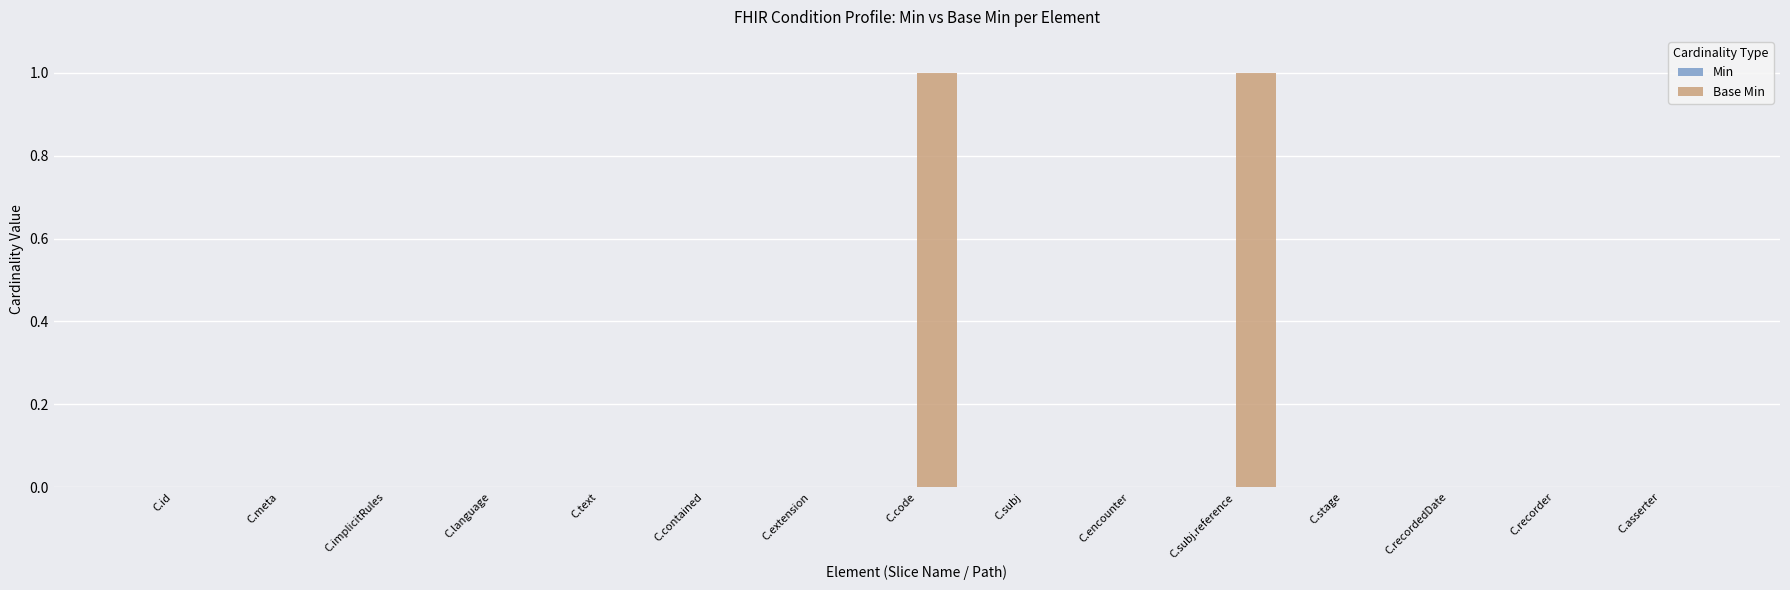

What is the change in value from C.language to C.subj.reference?

+1